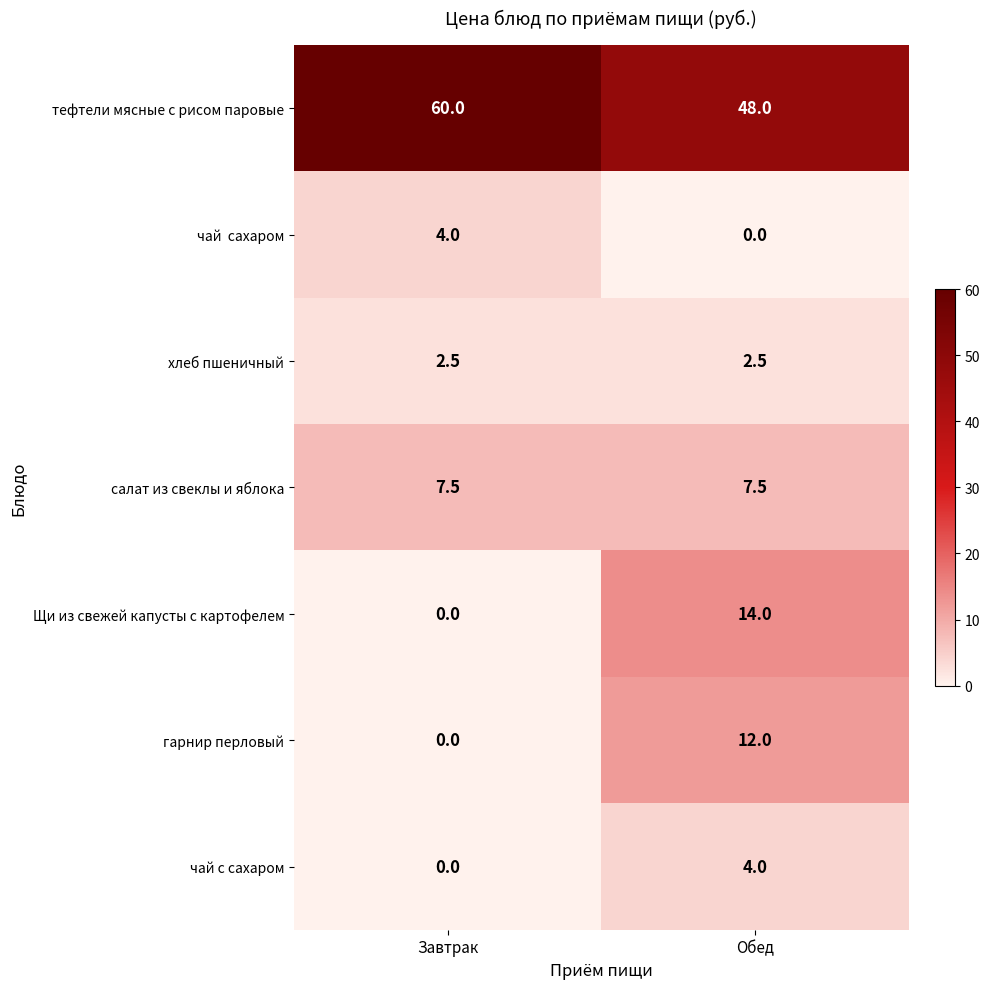

What is the sum of the хлеб пшеничный values at Обед and Завтрак?

5.0